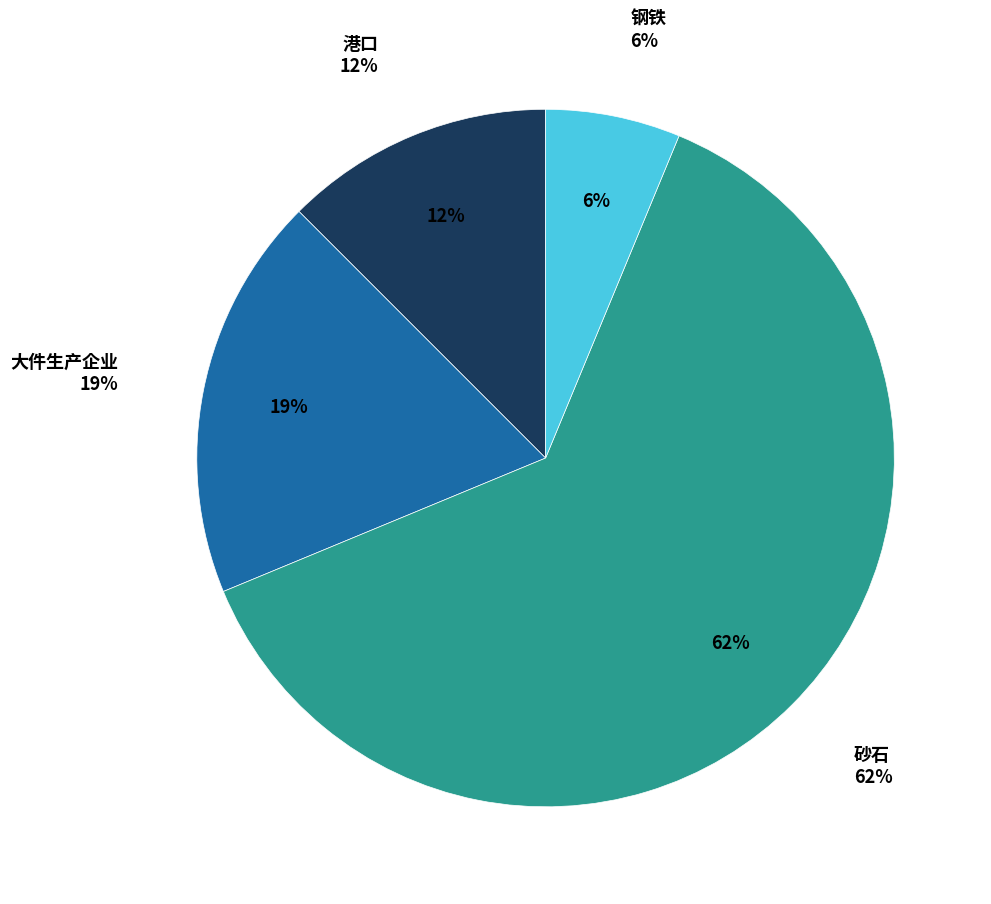

Is it true that 大件生产企业 is 19% of the pie?

True